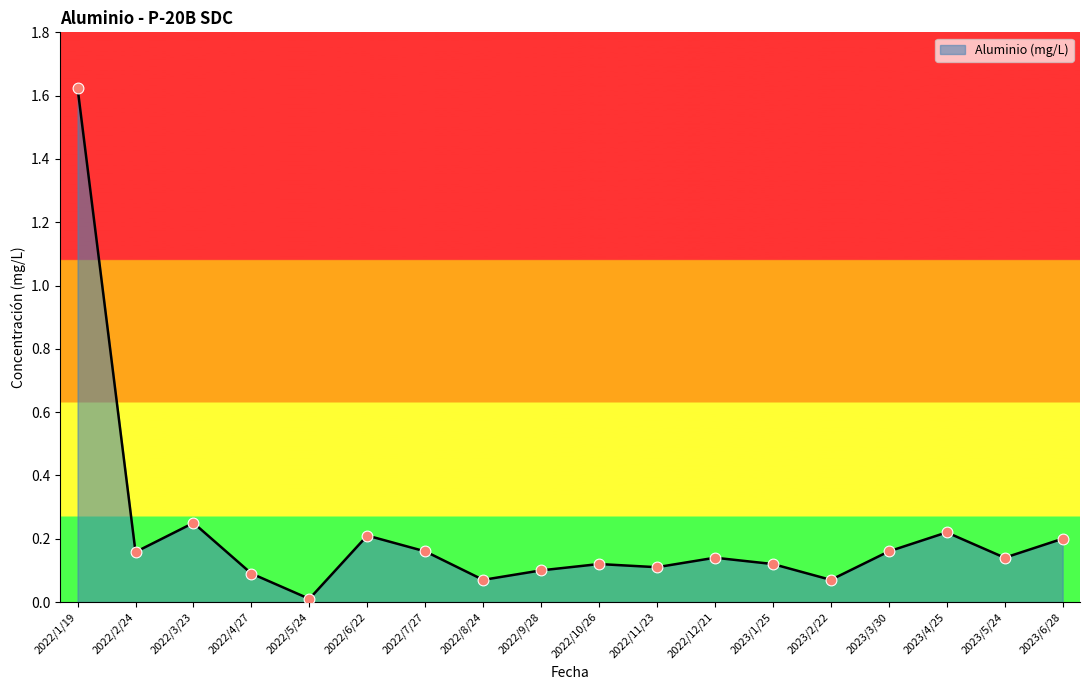

Between 2022/6/22 and 2022/1/19, which is larger?

2022/1/19